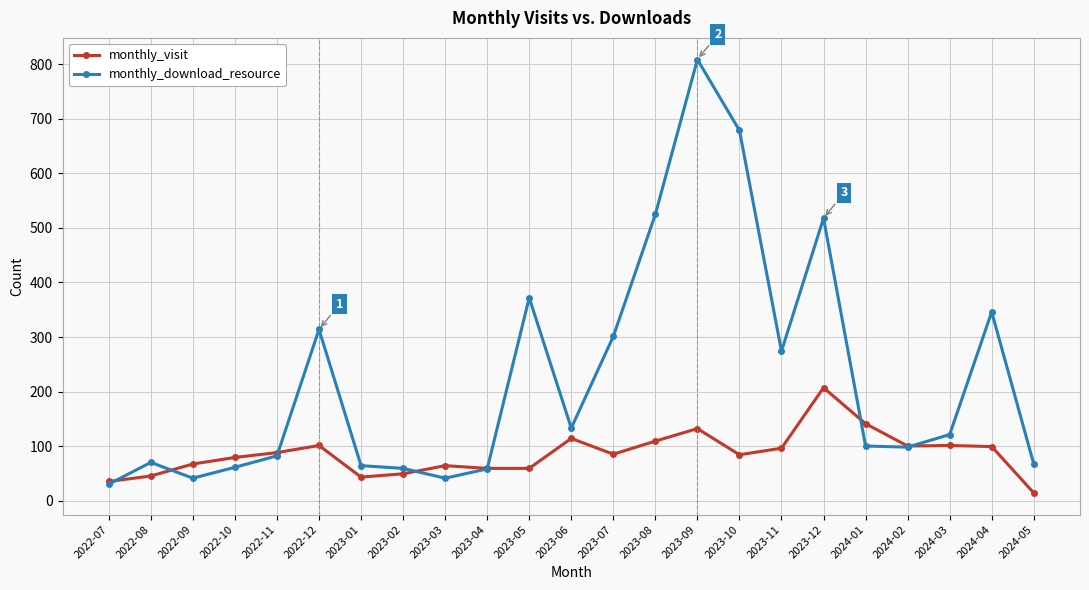

At how many categories does at least one series exceed 546?

2